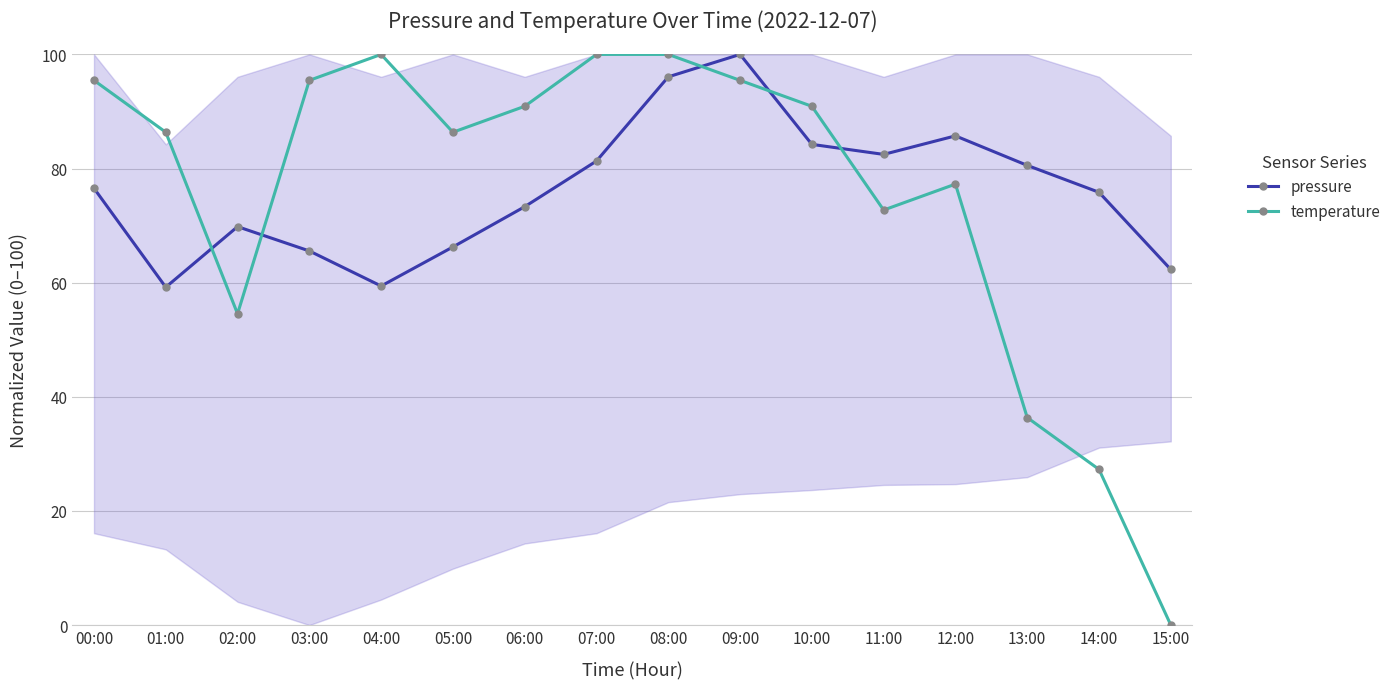

What is the value of the pressure point at the 11th from the left?

84.2